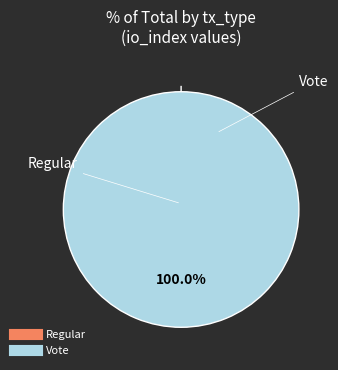

How many segments does this pie chart have?

2